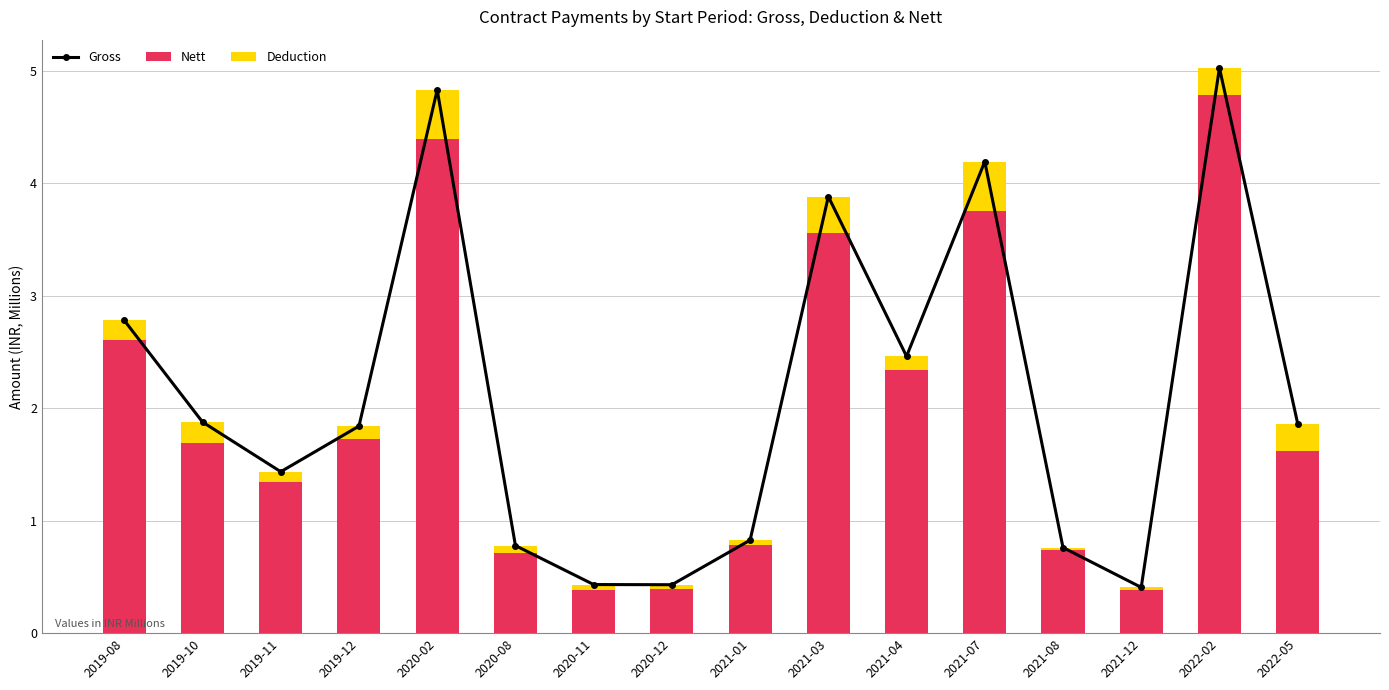

Which series has the largest total across all categories?

Gross